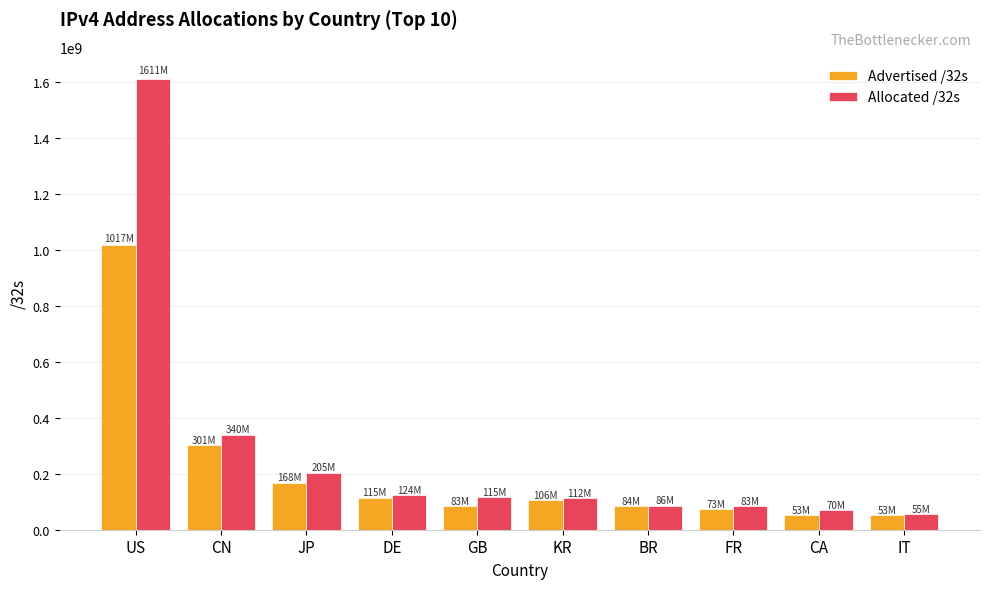

What are all the series names shown in the legend?

Advertised /32s, Allocated /32s